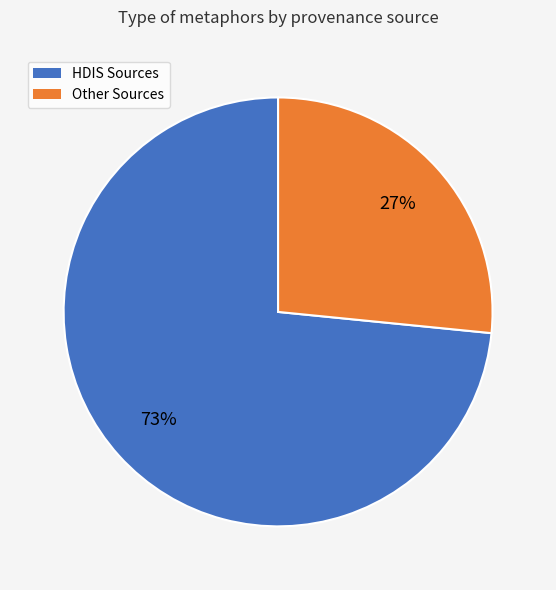

Which has a higher value, HDIS Sources or Other Sources?

HDIS Sources